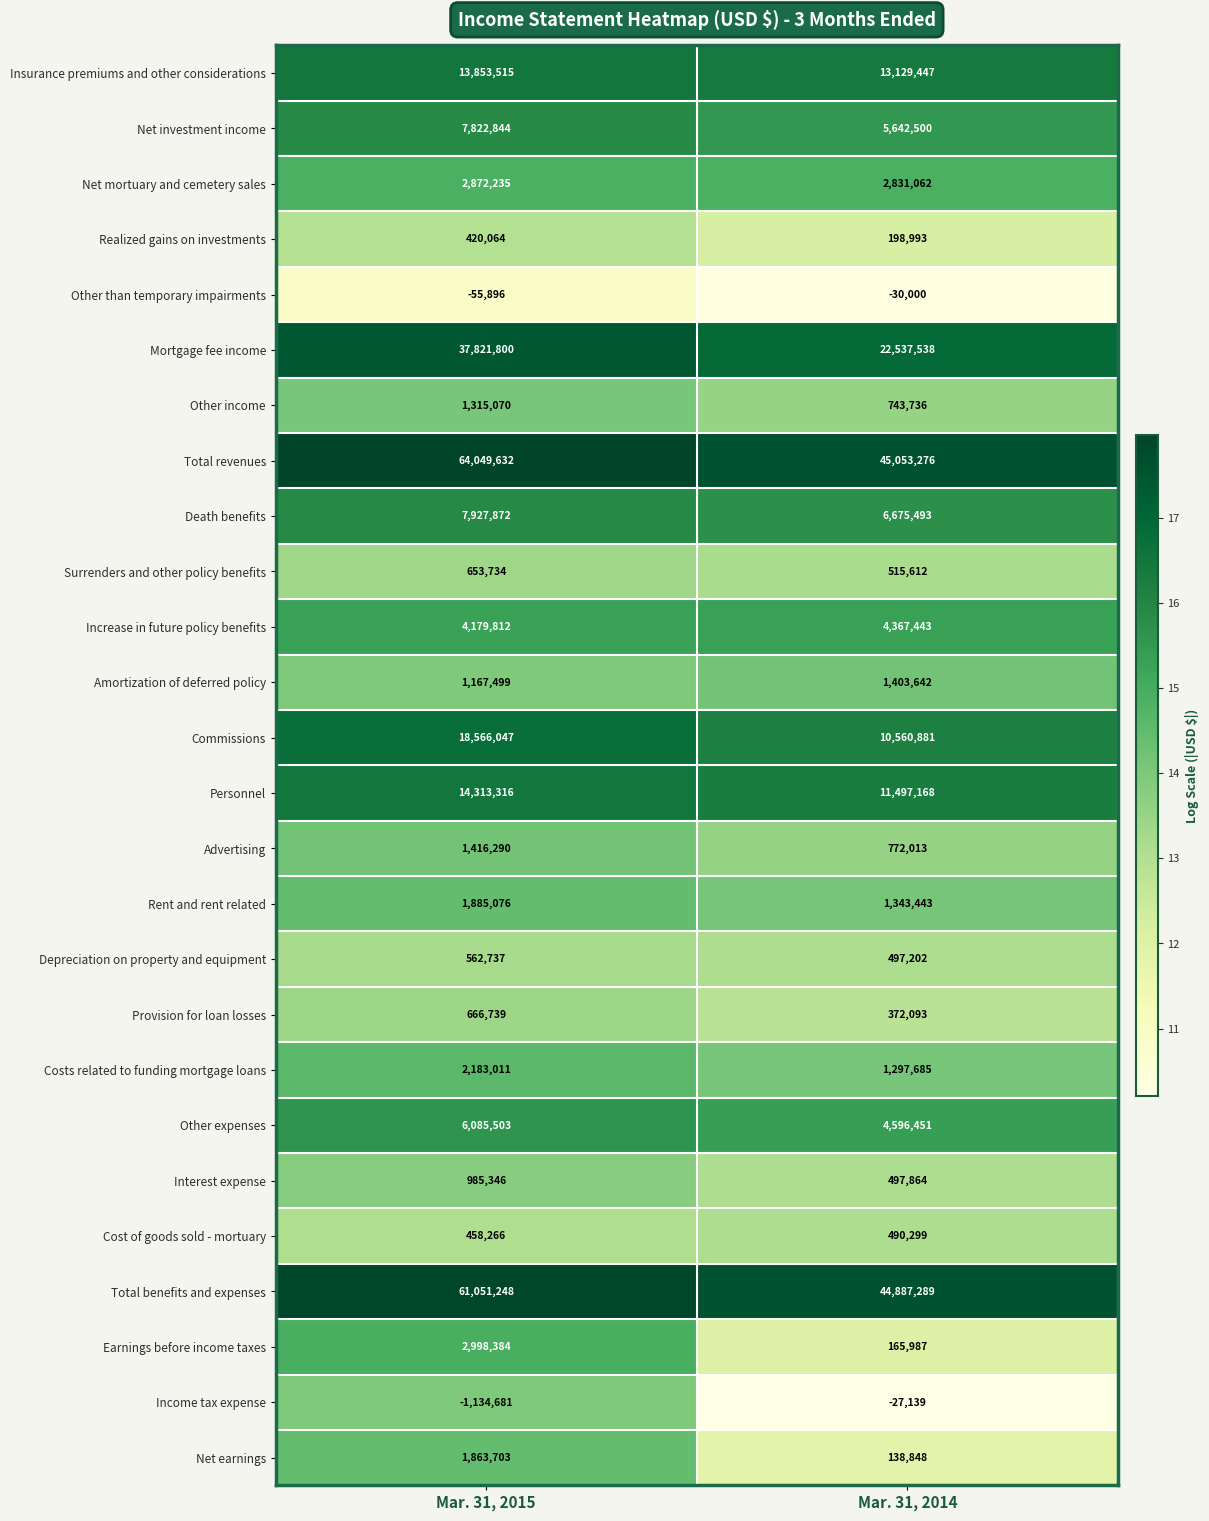

At Mar. 31, 2014, list the series in order from smallest to largest.

Other than temporary impairments, Income tax expense, Net earnings, Earnings before income taxes, Realized gains on investments, Provision for loan losses, Cost of goods sold - mortuary, Depreciation on property and equipment, Interest expense, Surrenders and other policy benefits, Other income, Advertising, Costs related to funding mortgage loans, Rent and rent related, Amortization of deferred policy, Net mortuary and cemetery sales, Increase in future policy benefits, Other expenses, Net investment income, Death benefits, Commissions, Personnel, Insurance premiums and other considerations, Mortgage fee income, Total benefits and expenses, Total revenues